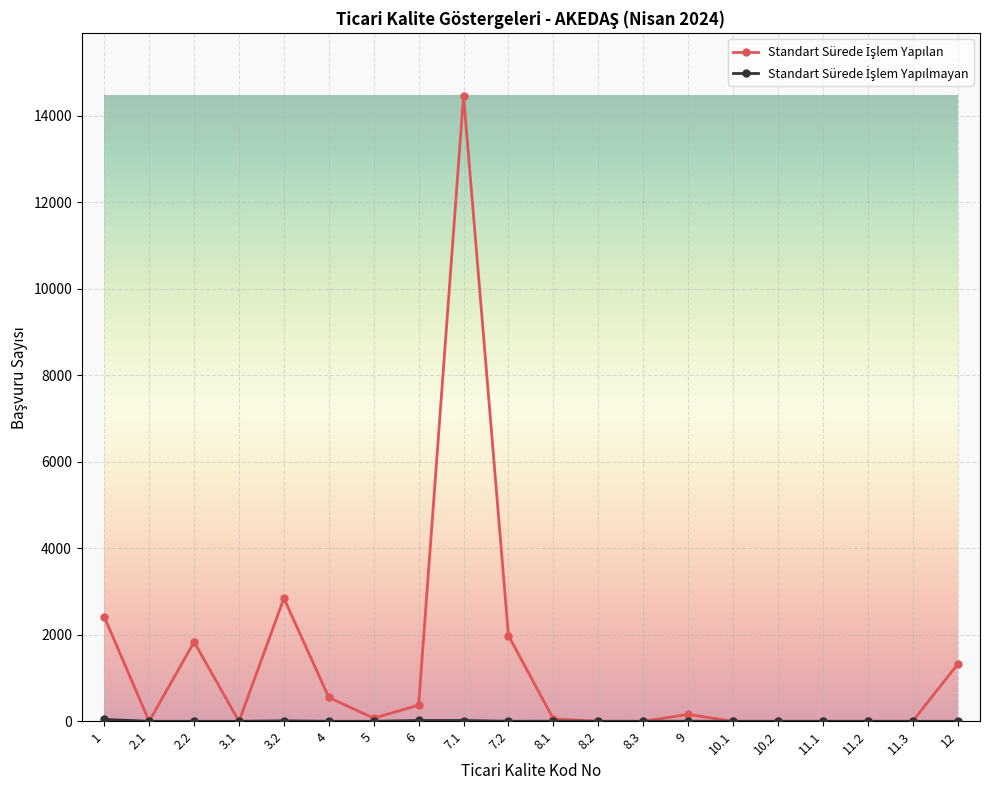

At which category is the sum across all series the highest?

7.1